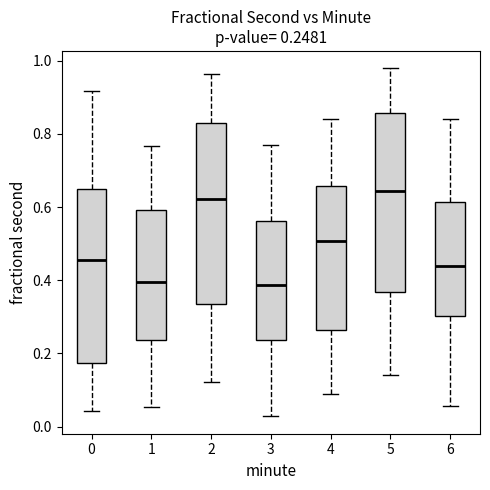

Which box has the highest median line?

5